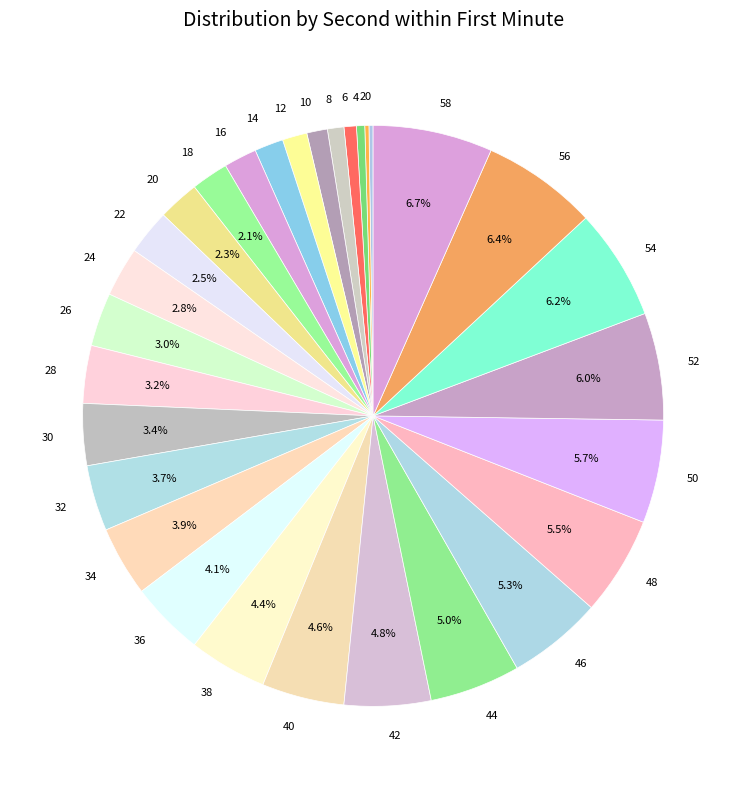

Is the sum of 36 and 6 greater than half?

No